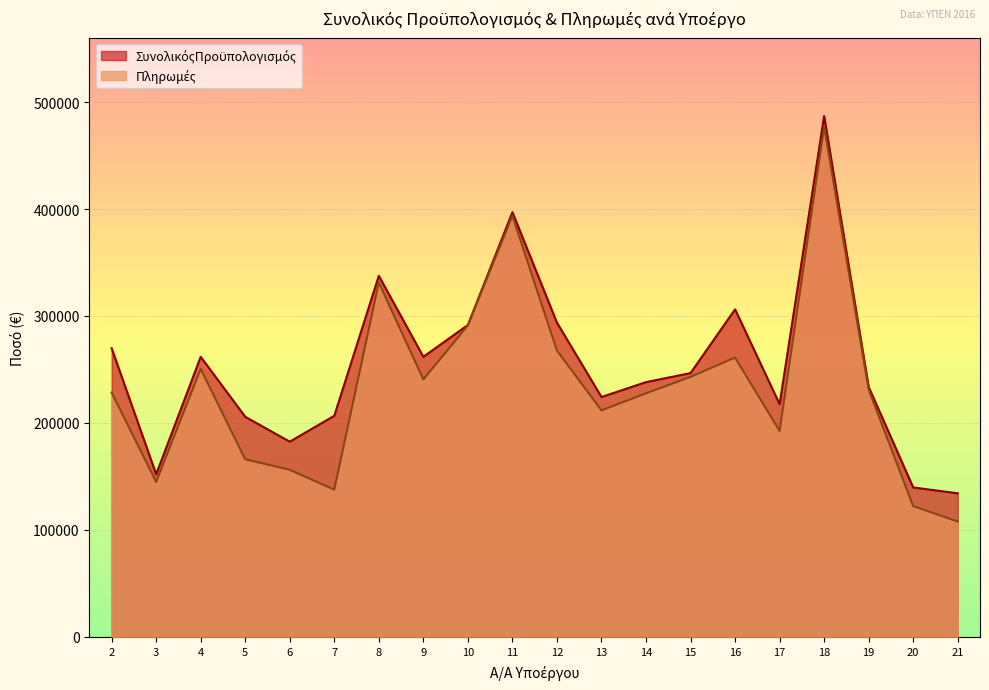

What is the value of the ΣυνολικόςΠροϋπολογισμός point at the 11th from the left?

293781.0